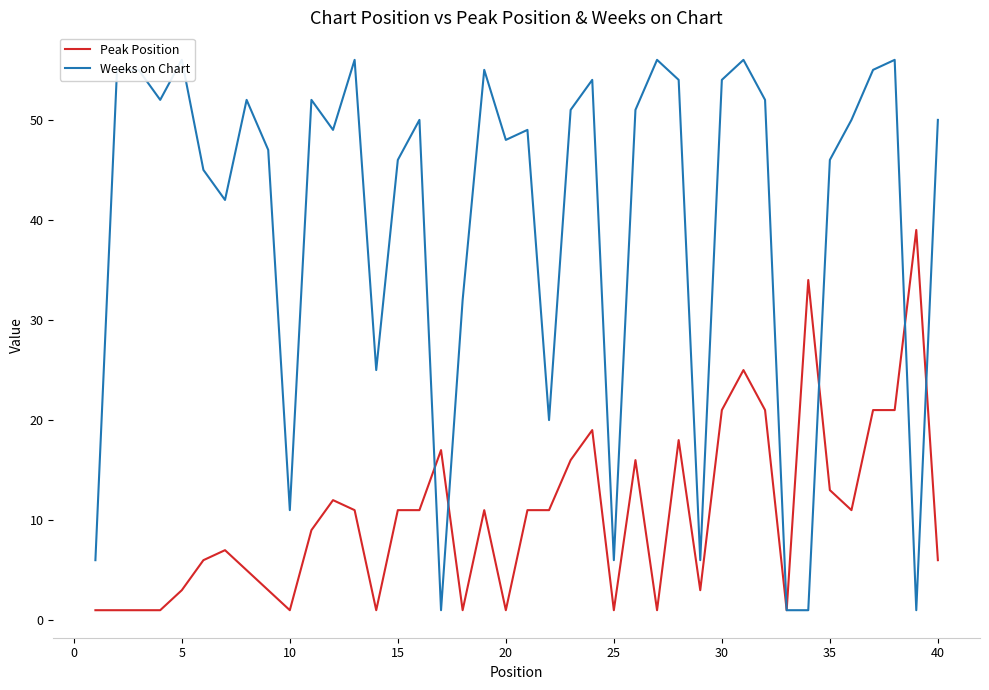

Reading left to right, extract all data points from this chart.

Peak Position: 1	1	1	1	3	6	7	5	3	1	9	12	11	1	11	11	17	1	11	1	11	11	16	19	1	16	1	18	3	21	25	21	1	34	13	11	21	21	39	6
Weeks on Chart: 6	55	55	52	56	45	42	52	47	11	52	49	56	25	46	50	1	32	55	48	49	20	51	54	6	51	56	54	6	54	56	52	1	1	46	50	55	56	1	50